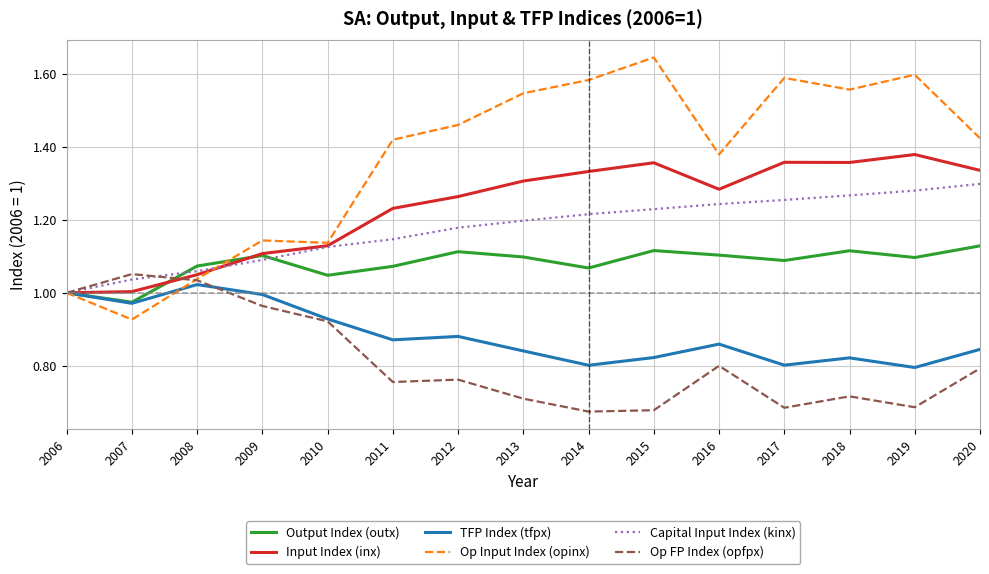

What is the total value across all series at 2010?

6.3